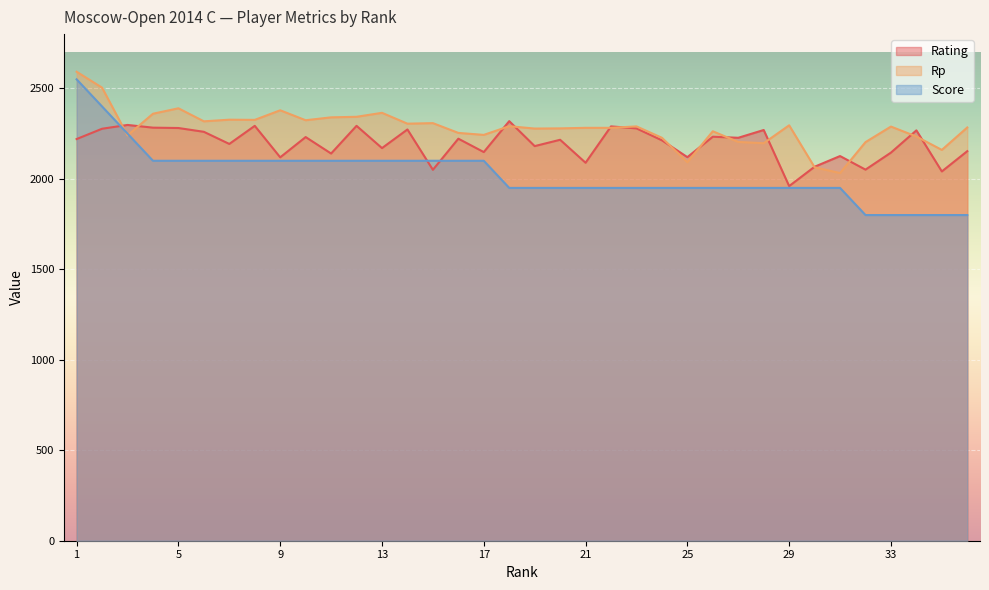

Reading left to right, list all the values displayed in this chart.

Rating: 1=2220	2=2277	3=2298	4=2283	5=2281	6=2260	7=2193	8=2293	9=2119	10=2231	11=2140	12=2293	13=2170	14=2273	15=2050	16=2222	17=2148	18=2319	19=2181	20=2216	21=2089	22=2290	23=2279	24=2213	25=2120	26=2233	27=2227	28=2270	29=1960	30=2067	31=2126	32=2051	33=2145	34=2268	35=2041	36=2153
Rp: 1=2592	2=2504	3=2240	4=2360	5=2390	6=2318	7=2327	8=2326	9=2379	10=2324	11=2340	12=2343	13=2365	14=2305	15=2308	16=2254	17=2243	18=2291	19=2278	20=2279	21=2282	22=2282	23=2290	24=2227	25=2092	26=2263	27=2204	28=2197	29=2296	30=2064	31=2032	32=2203	33=2289	34=2234	35=2160	36=2284
Score: 1=2550	2=2400	3=2250	4=2100	5=2100	6=2100	7=2100	8=2100	9=2100	10=2100	11=2100	12=2100	13=2100	14=2100	15=2100	16=2100	17=2100	18=1950	19=1950	20=1950	21=1950	22=1950	23=1950	24=1950	25=1950	26=1950	27=1950	28=1950	29=1950	30=1950	31=1950	32=1800	33=1800	34=1800	35=1800	36=1800